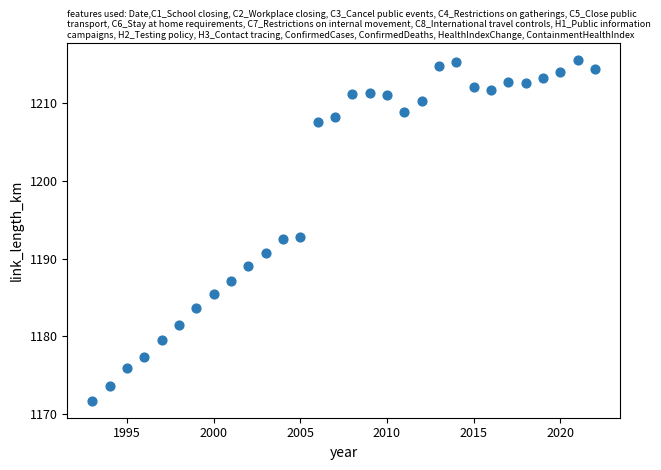

What is the range of X values (max minus min)?

29.0